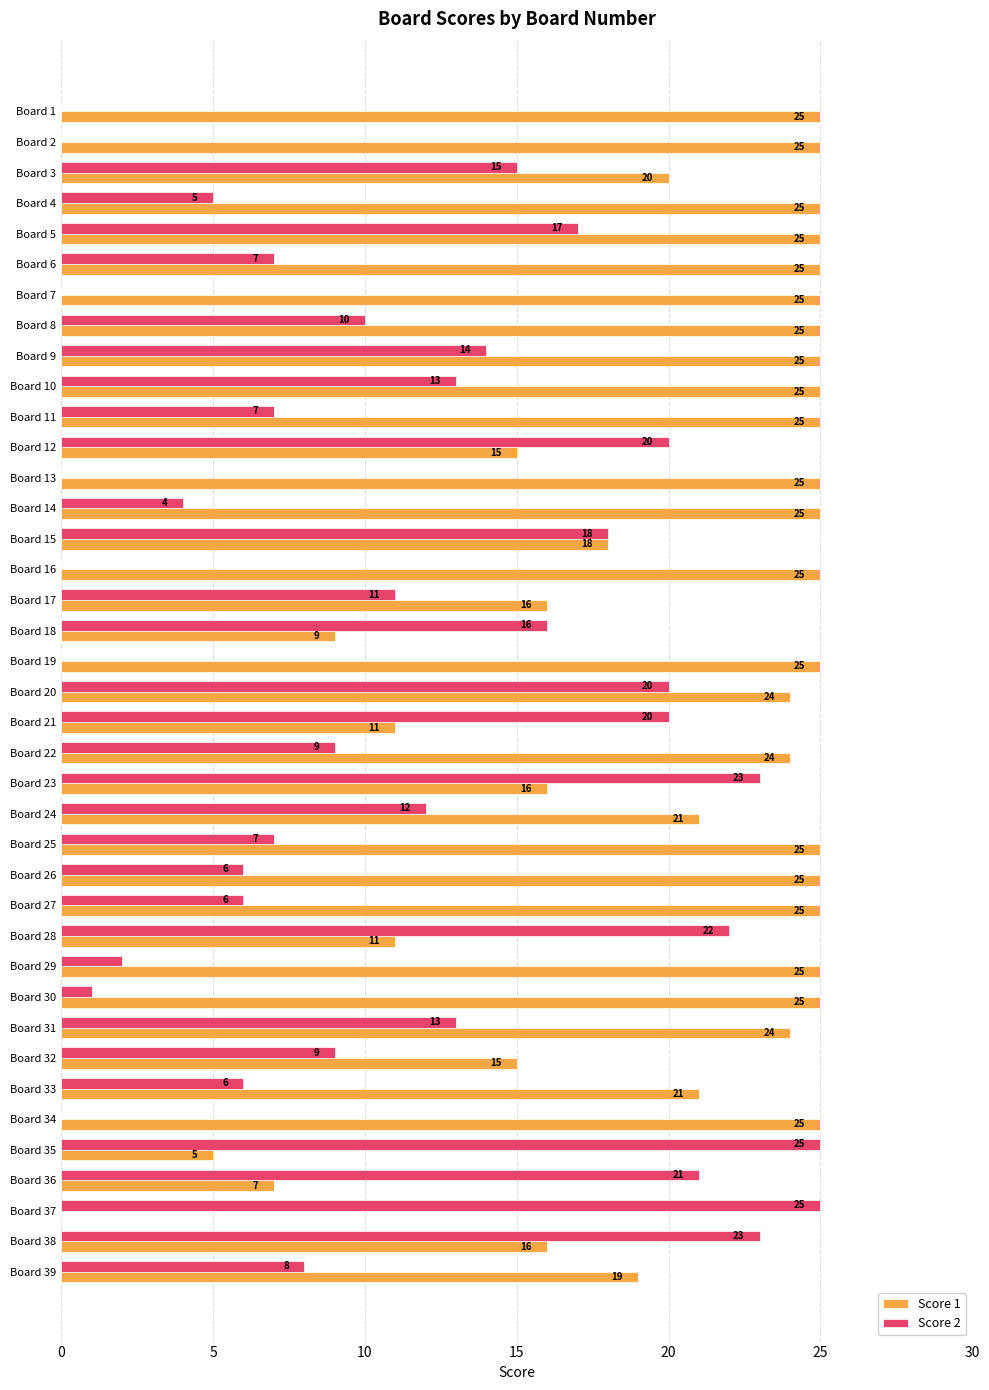

What is the sum of all Score 1 values?

792